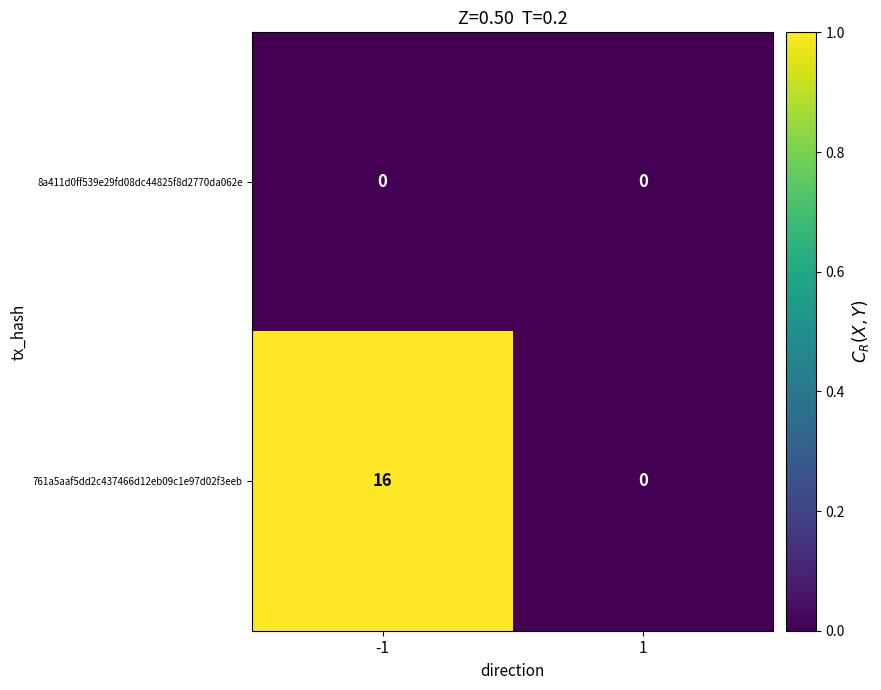

What is the sum of all 761a5aaf5dd2c437466d12eb09c1e97d02f3eeb values?

16